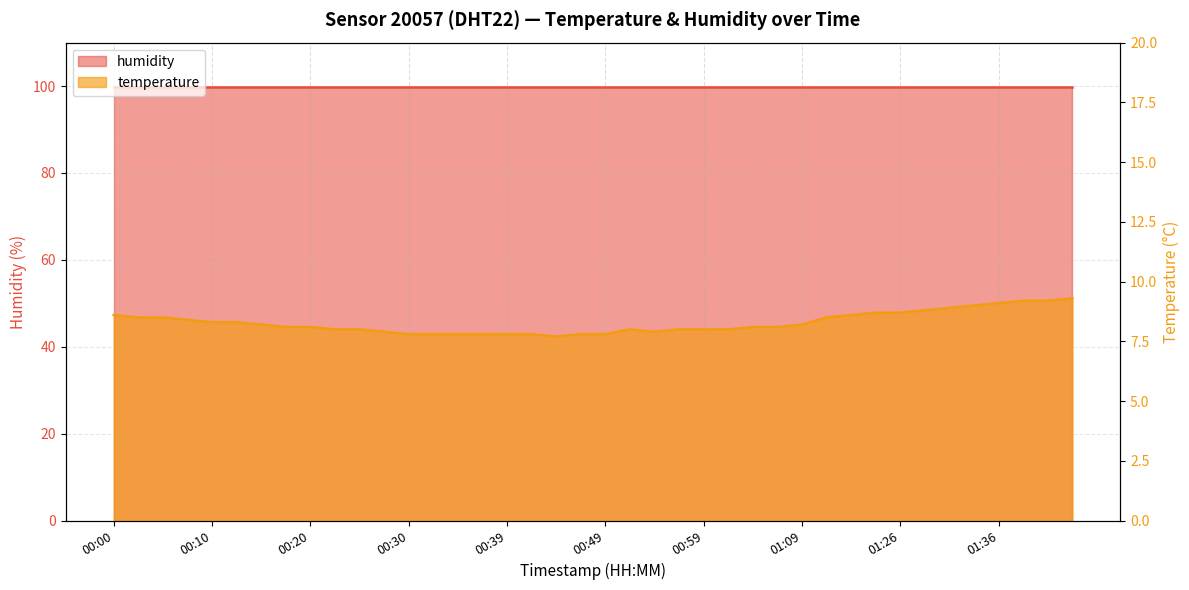

How many data points are above 8?

23